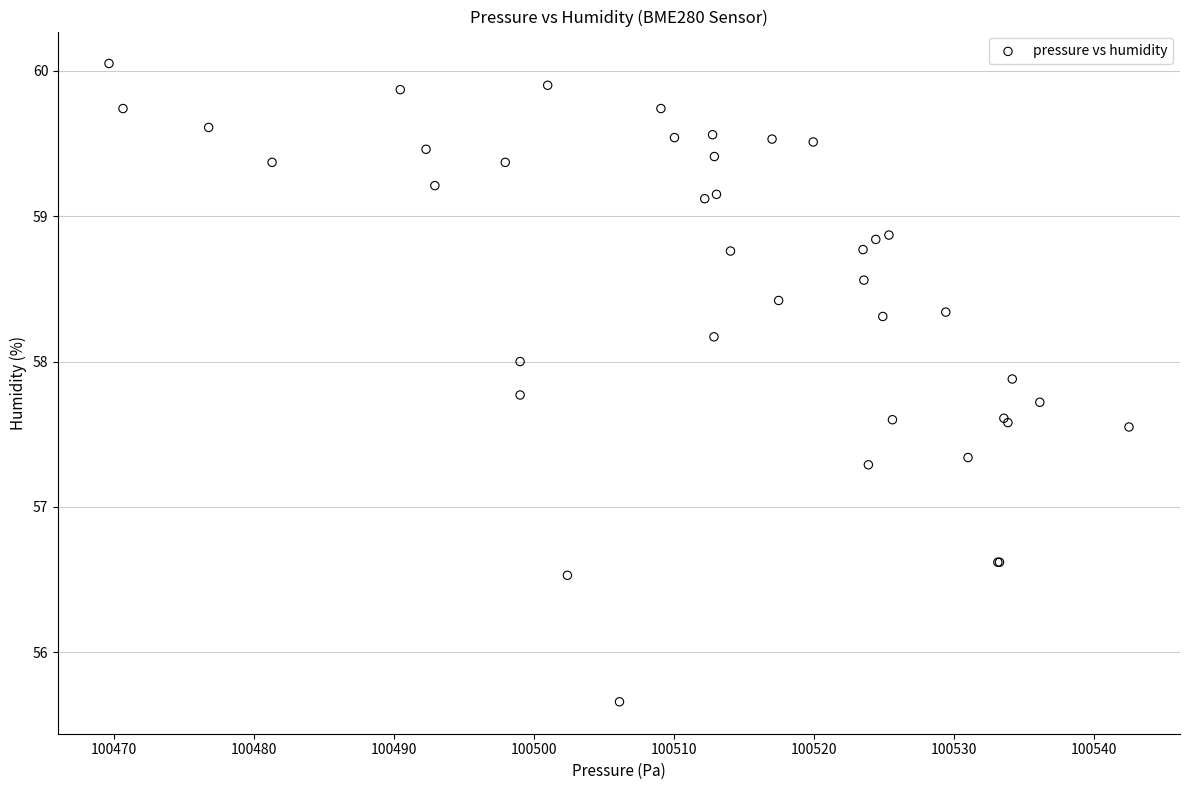

What Y value in the scatter plot is closest to 57?

57.3